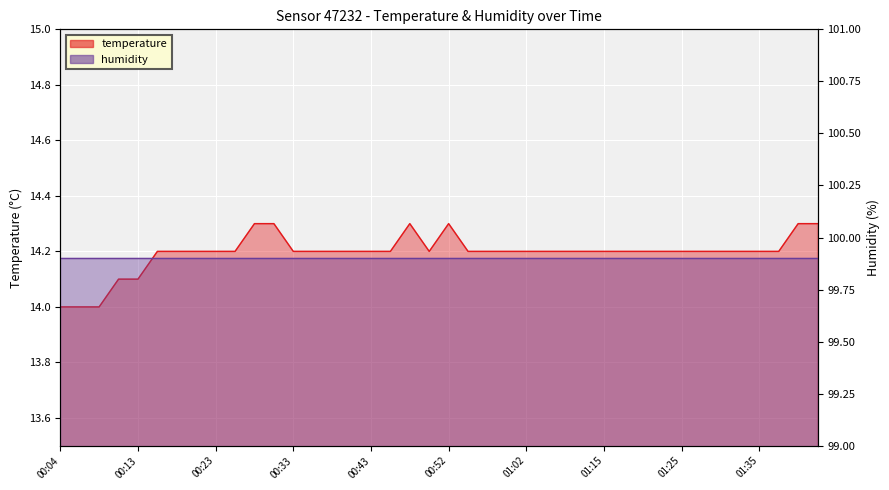

Where is the data nearest to the value 14?

00:04